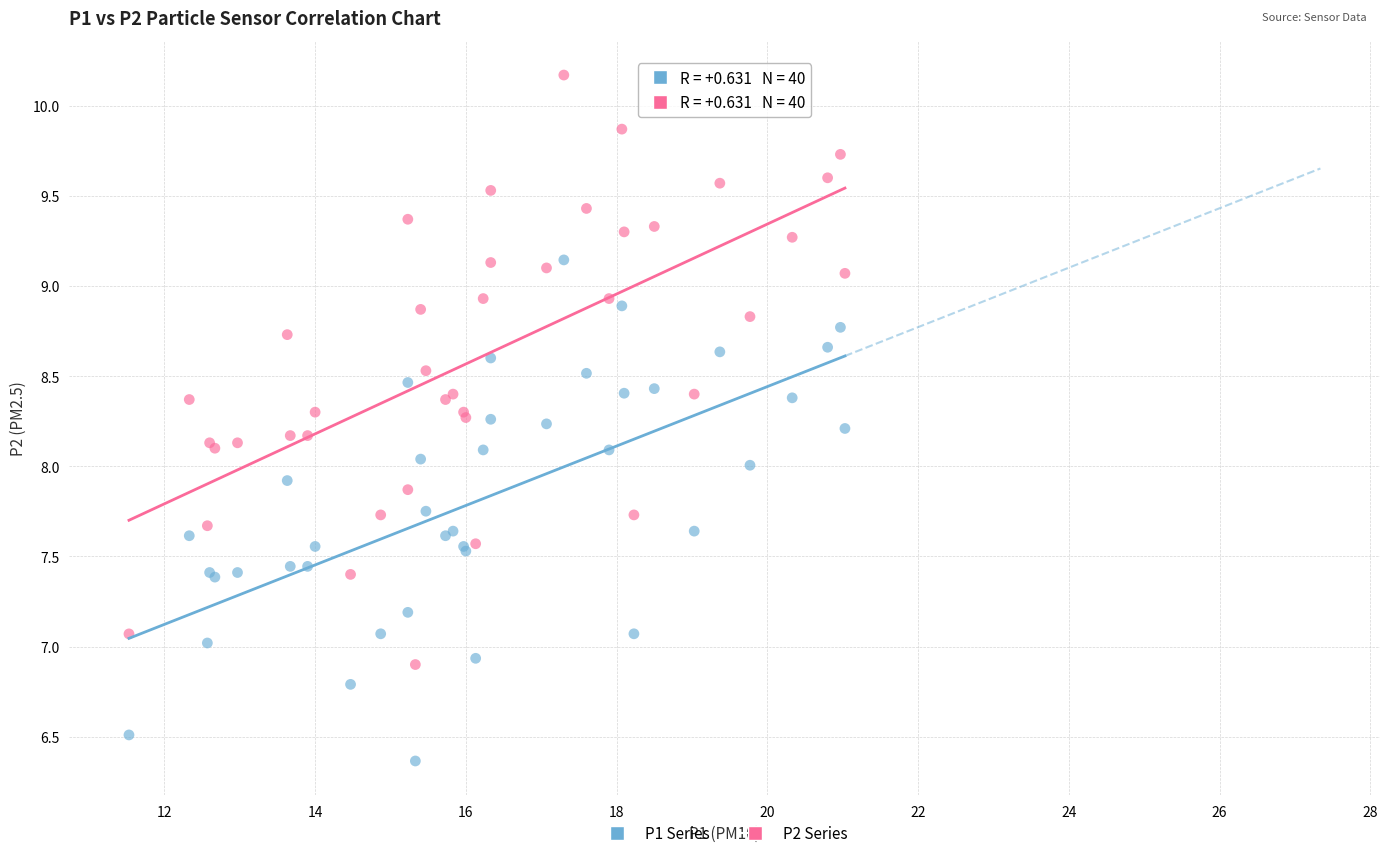

Which series has the widest spread of Y values?

P2 Series